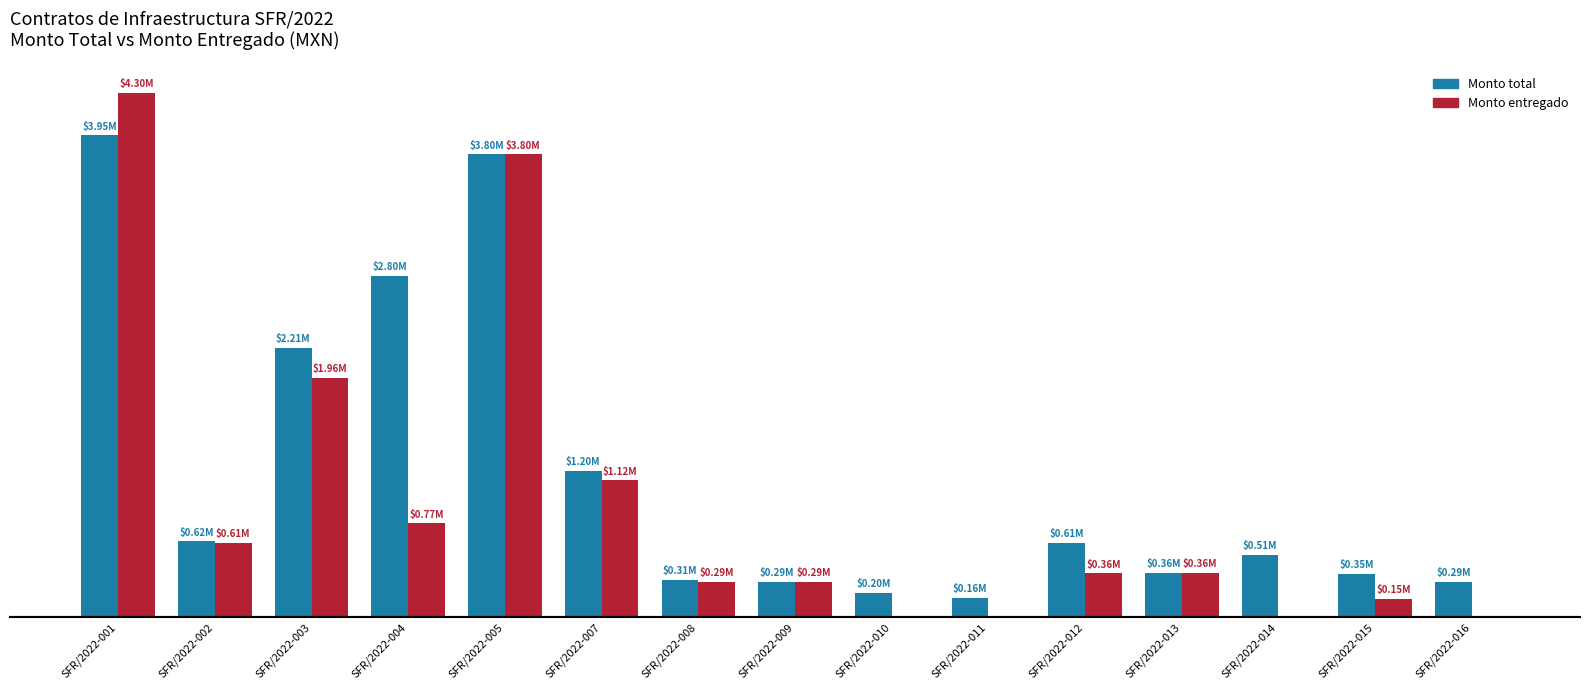

Which series has the largest range (max minus min)?

Monto entregado